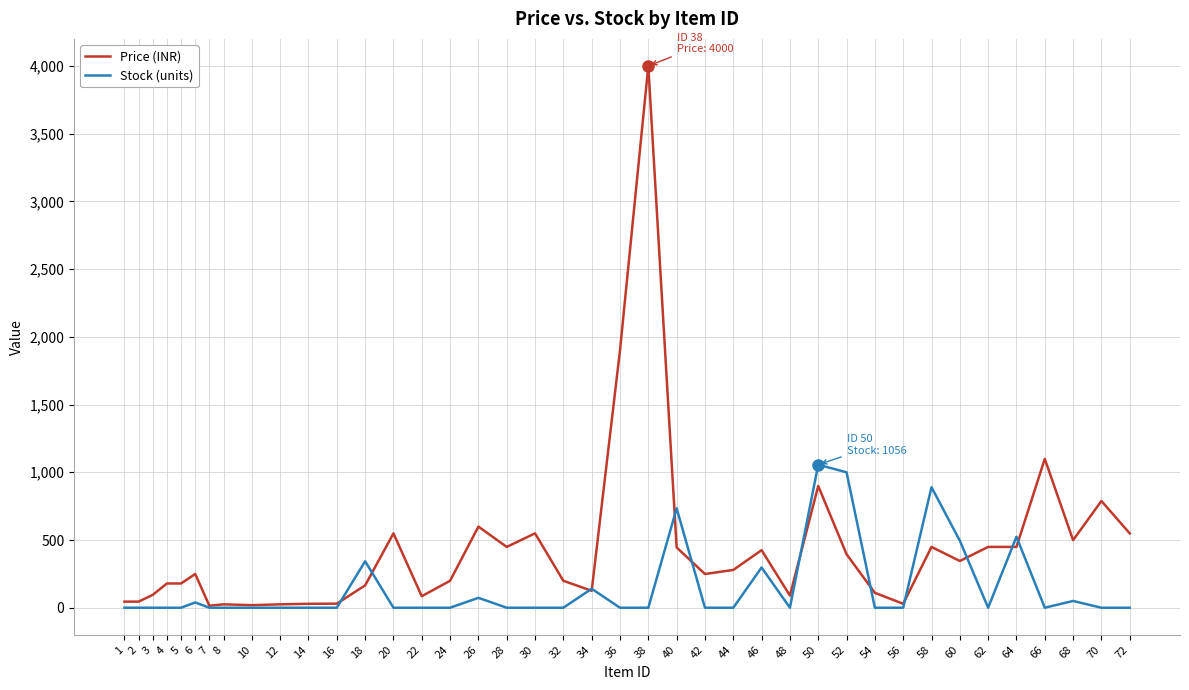

Rank the series by their maximum value, from highest to lowest.

Price (INR), Stock (units)